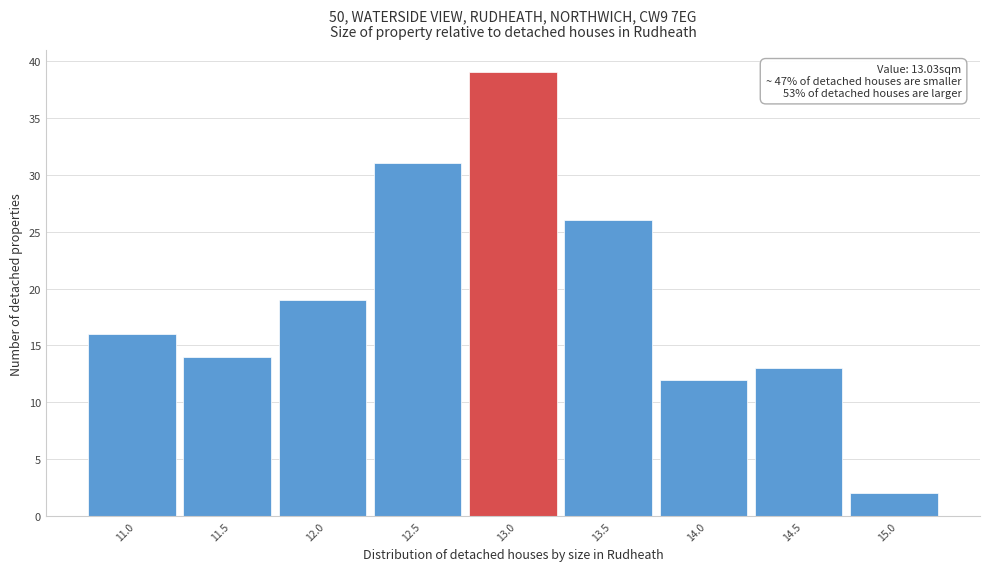

Reading left to right, extract all data points from this chart.

16	14	19	31	39	26	12	13	2